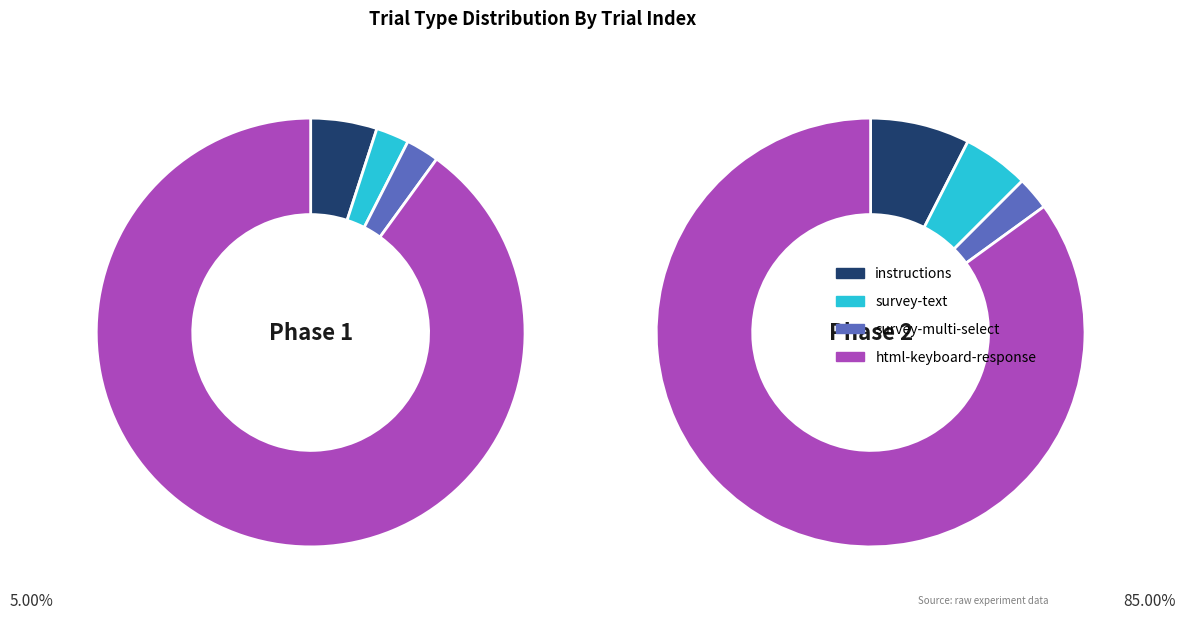

Combined, do survey-text and survey-multi-select account for over 50%?

No